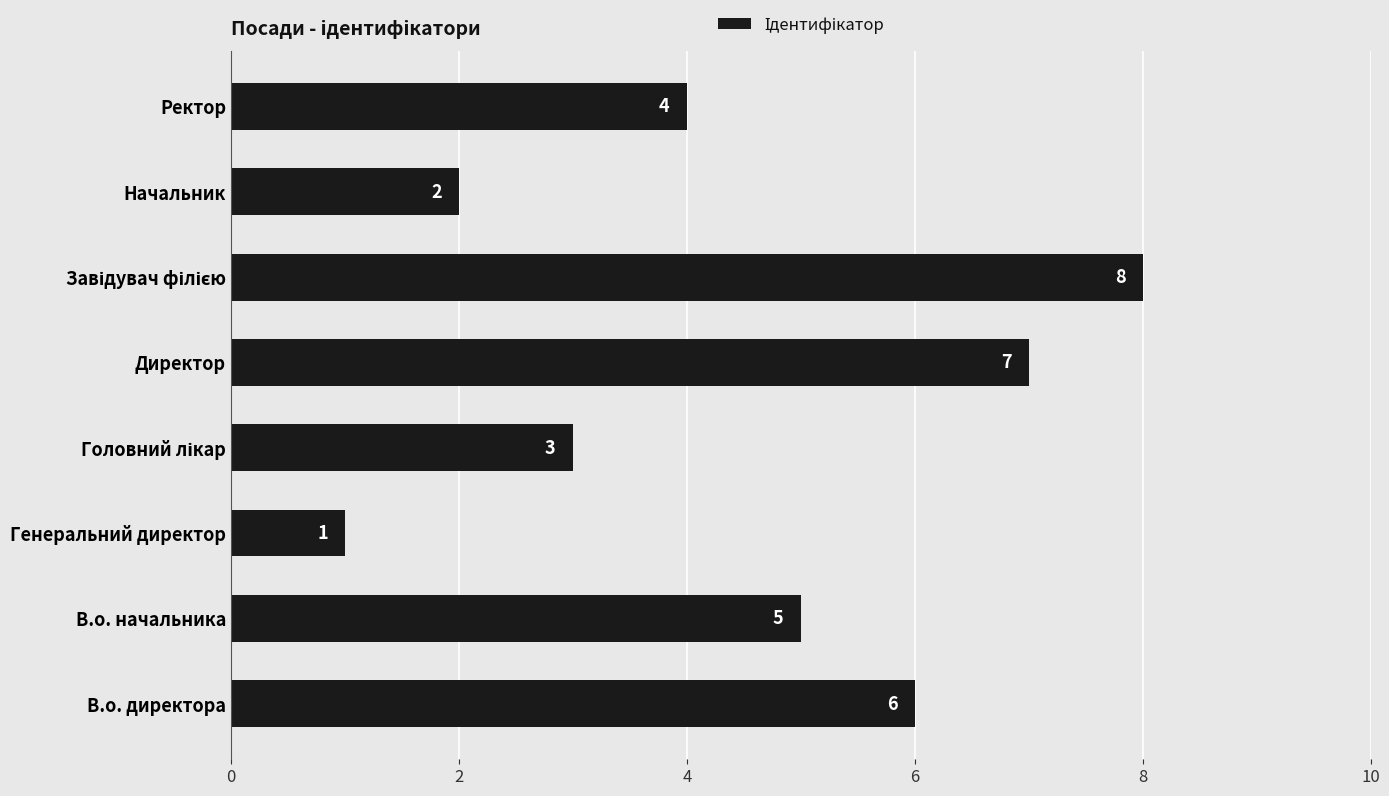

What is the sum of the values at Начальник and Директор?

9